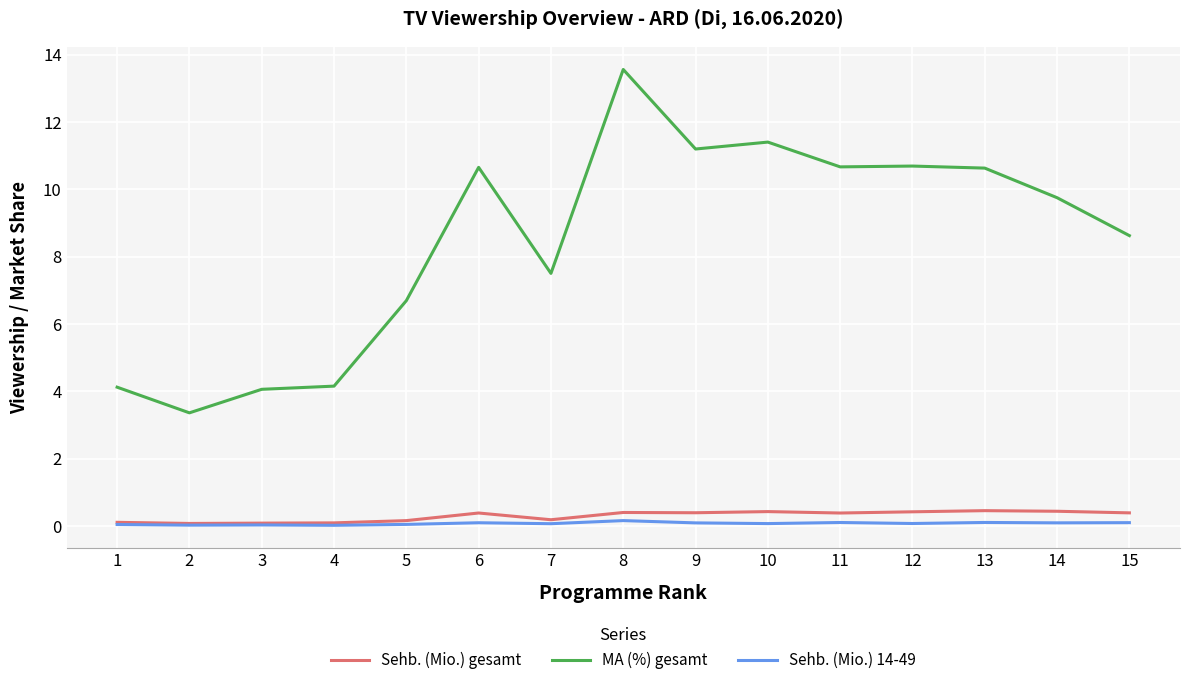

What is the total value across all series at 15?

9.1